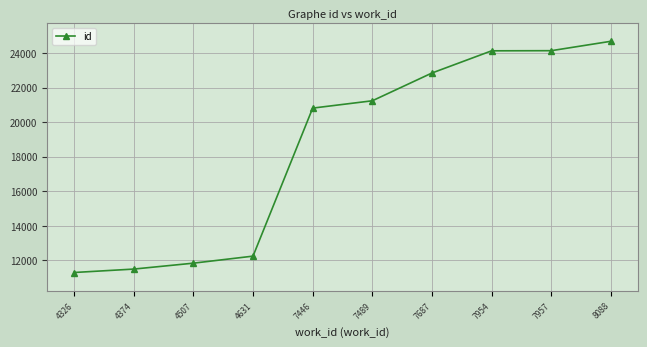

What is the value of the 7th point from the left?

22840